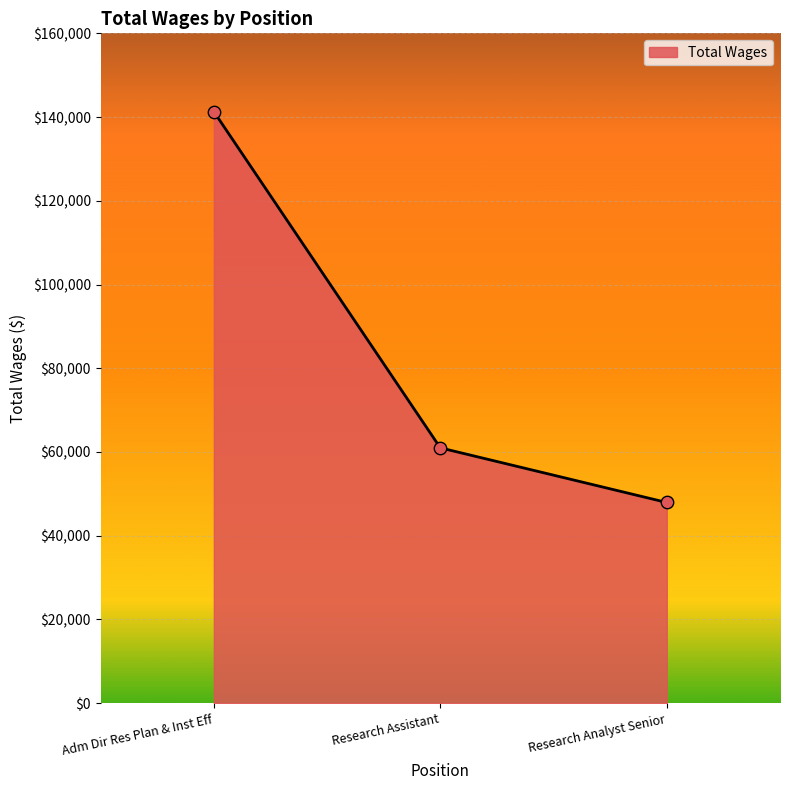

What is the ratio of the value at Research Analyst Senior to the value at Research Assistant?

0.8